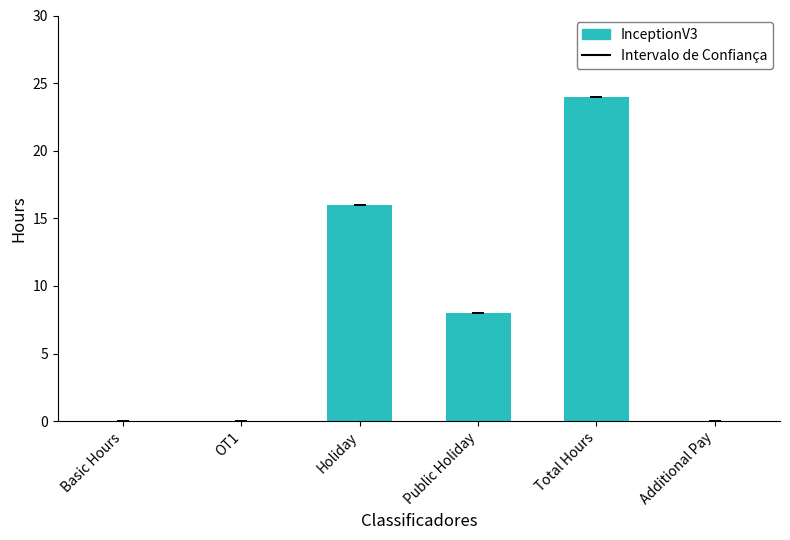

Are the bars horizontal?

No